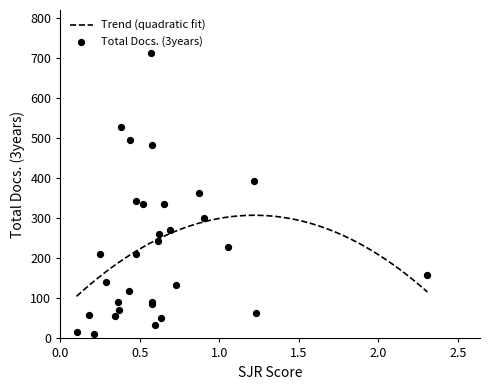

What is the highest value of the Trend (quadratic fit) series?

307.5